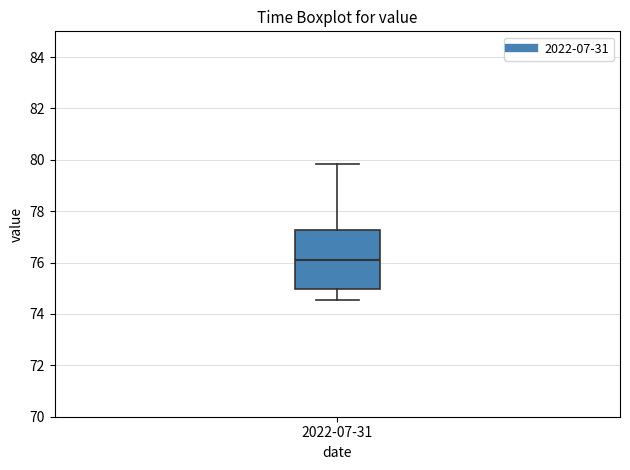

Where does the lower whisker of the box for 2022-07-31 end on the y-axis? The values are not printed on the chart, so give them approximately, as read against the axis.

74.6